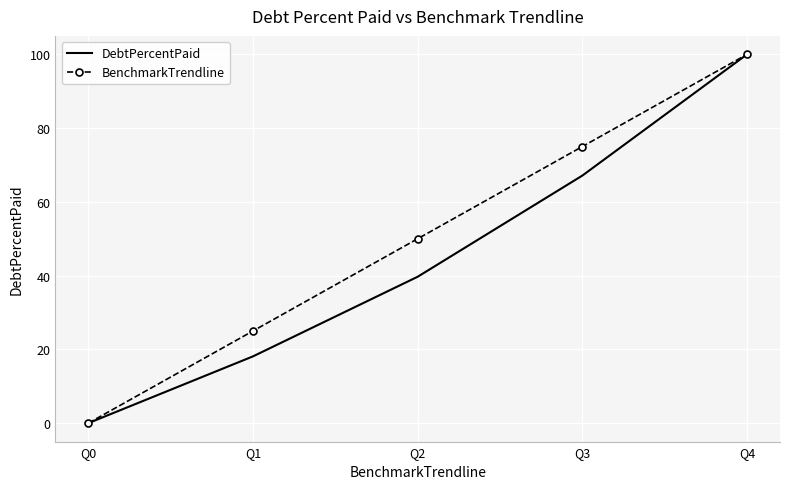

Rank the categories by DebtPercentPaid value from lowest to highest.

Q0, Q1, Q2, Q3, Q4